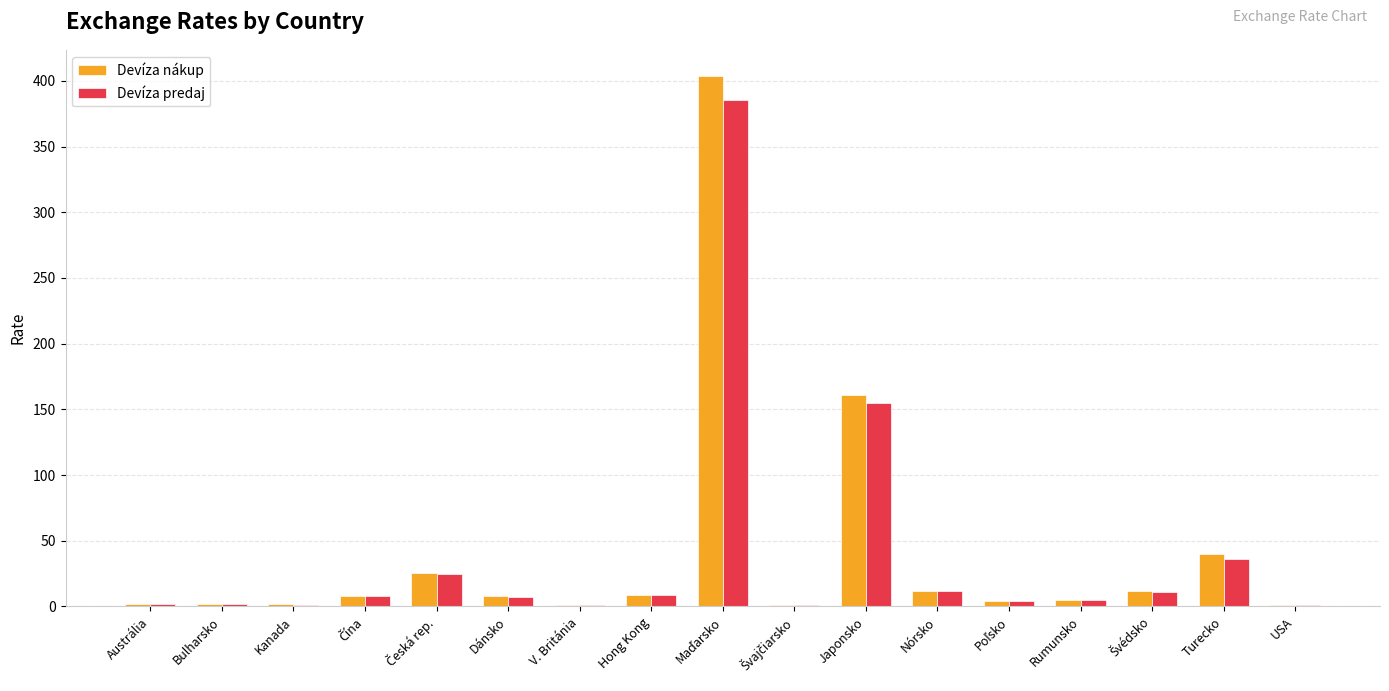

The value of Devíza nákup at Japonsko is 101.5. True or false?

False